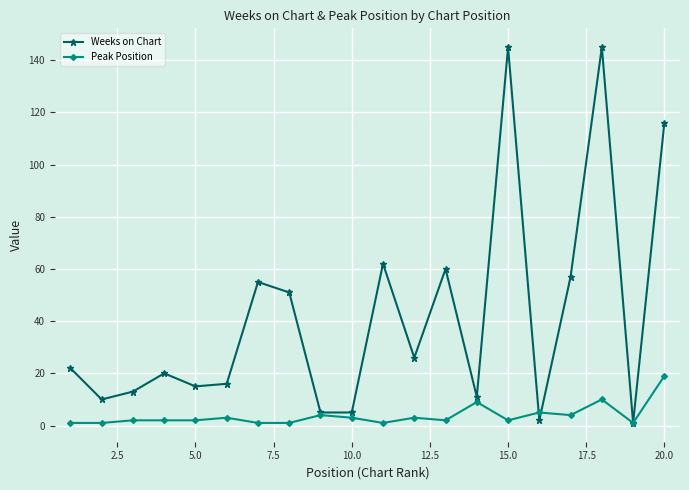

List the series in order of their peak value, highest first.

Weeks on Chart, Peak Position